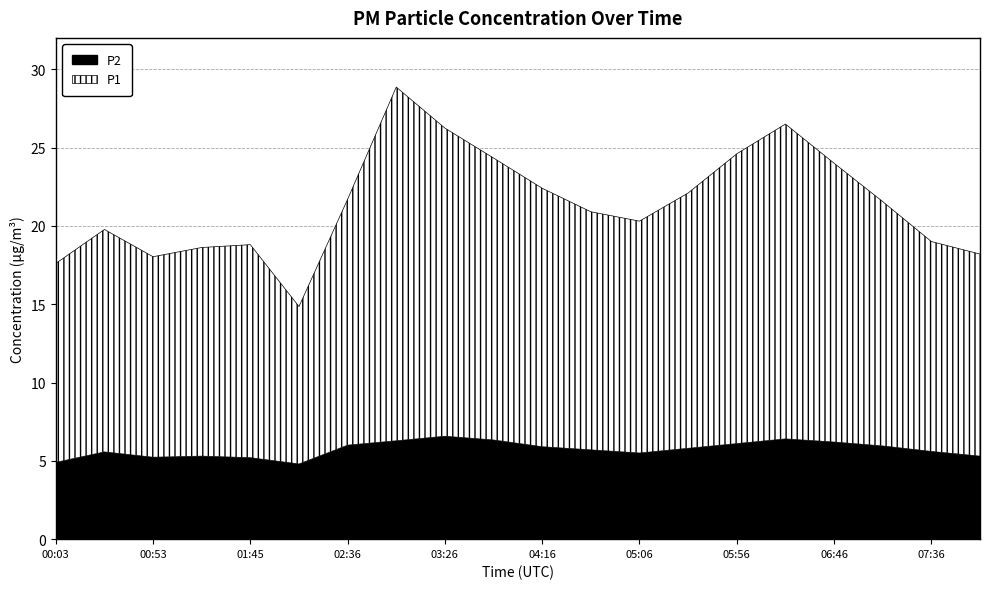

Between 00:03 and 01:45, which series saw the biggest shift?

P1